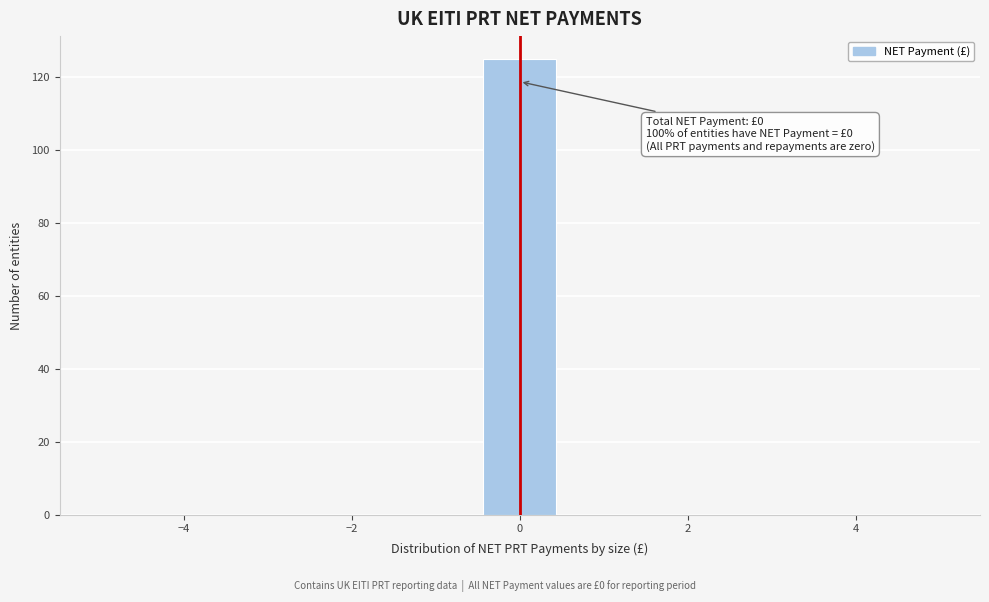

Over which range of the x-axis is the bar tallest?

-0.4 to 0.4